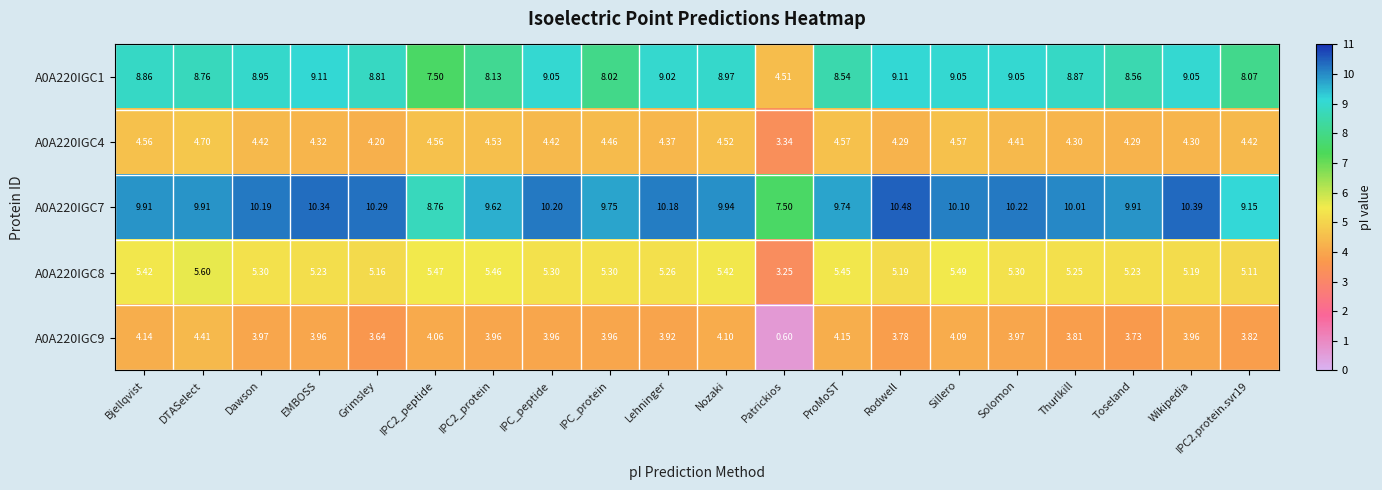

Where does the A0A220IGC1 series first go above 8?

Bjellqvist